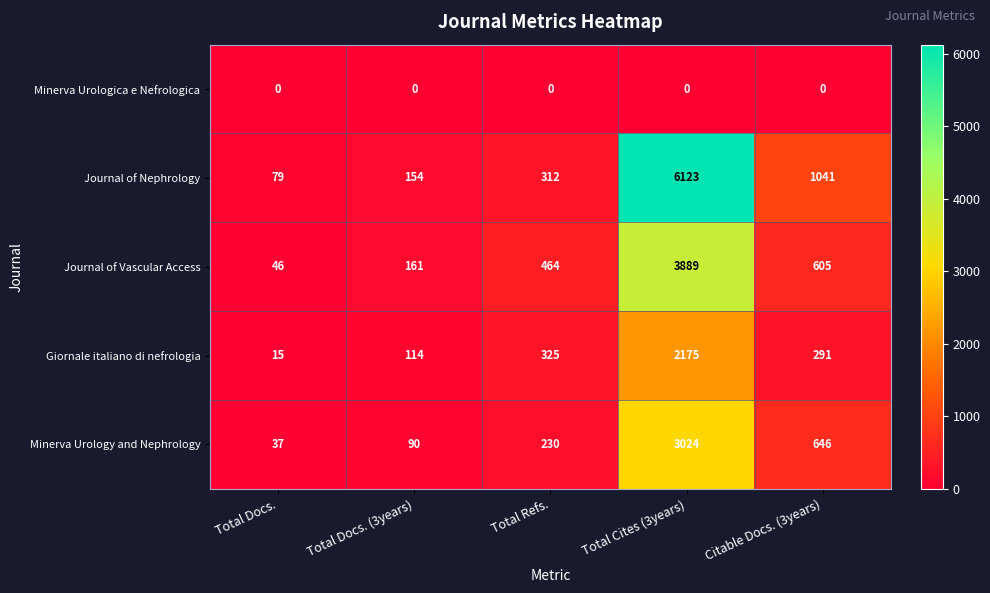

What is the highest value of the Journal of Vascular Access series?

3889